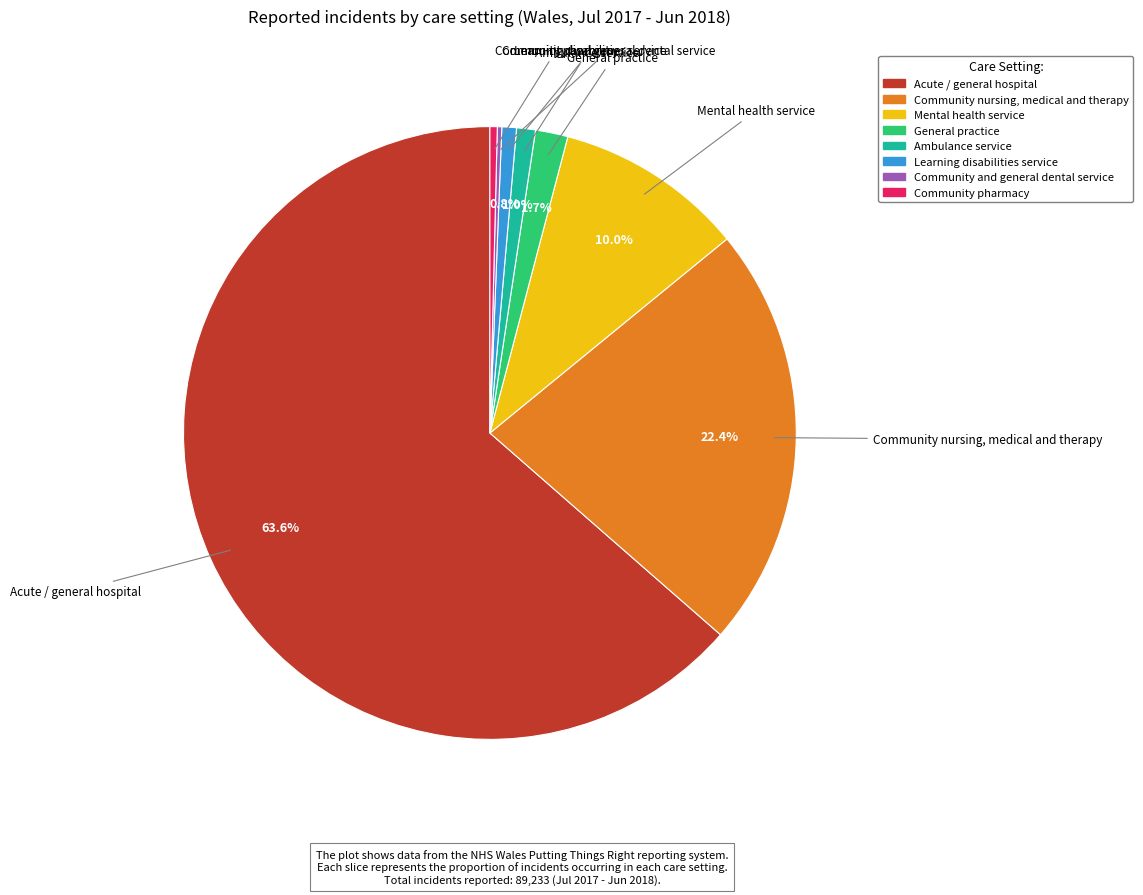

What percentage is NOT represented by General practice?

98.3%